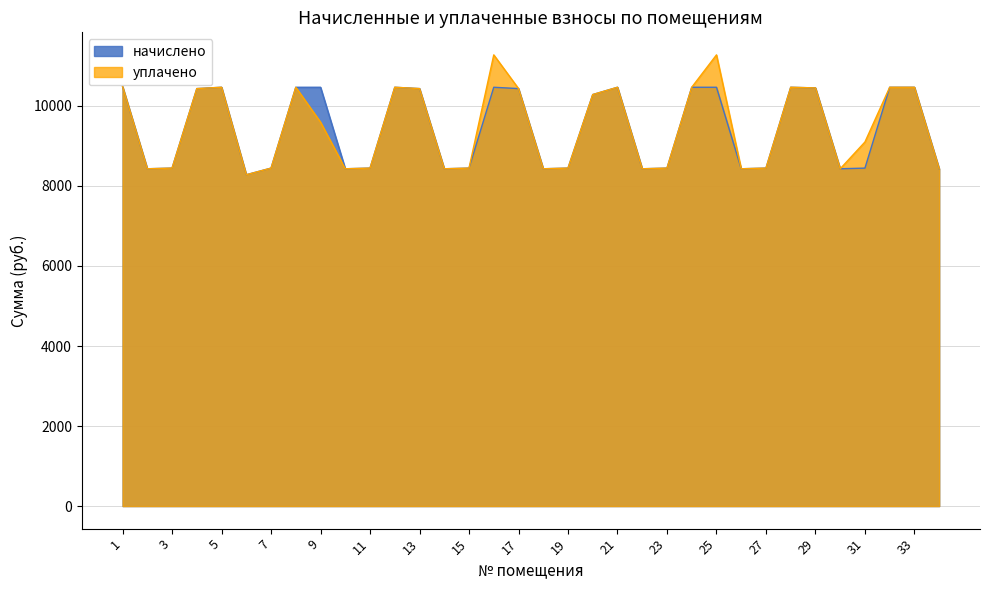

True or false: начислено has a value of 4606.6 at 14.

False